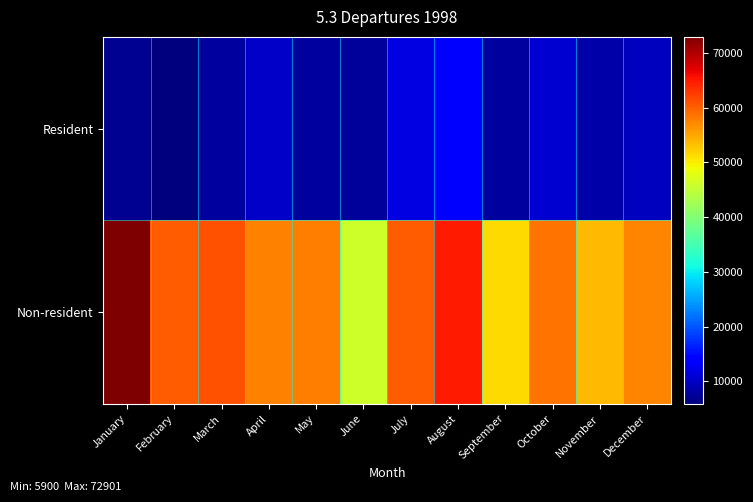

Reading left to right, transcribe all the data shown in this chart.

Resident: January=7164	February=5900	March=7890	April=10217	May=7879	June=7674	July=11706	August=14291	September=7867	October=10850	November=8349	December=9808
Non-resident: January=72901	February=60282	March=60946	April=57648	May=57811	June=46118	July=60275	August=64938	September=51312	October=58682	November=53706	December=57435